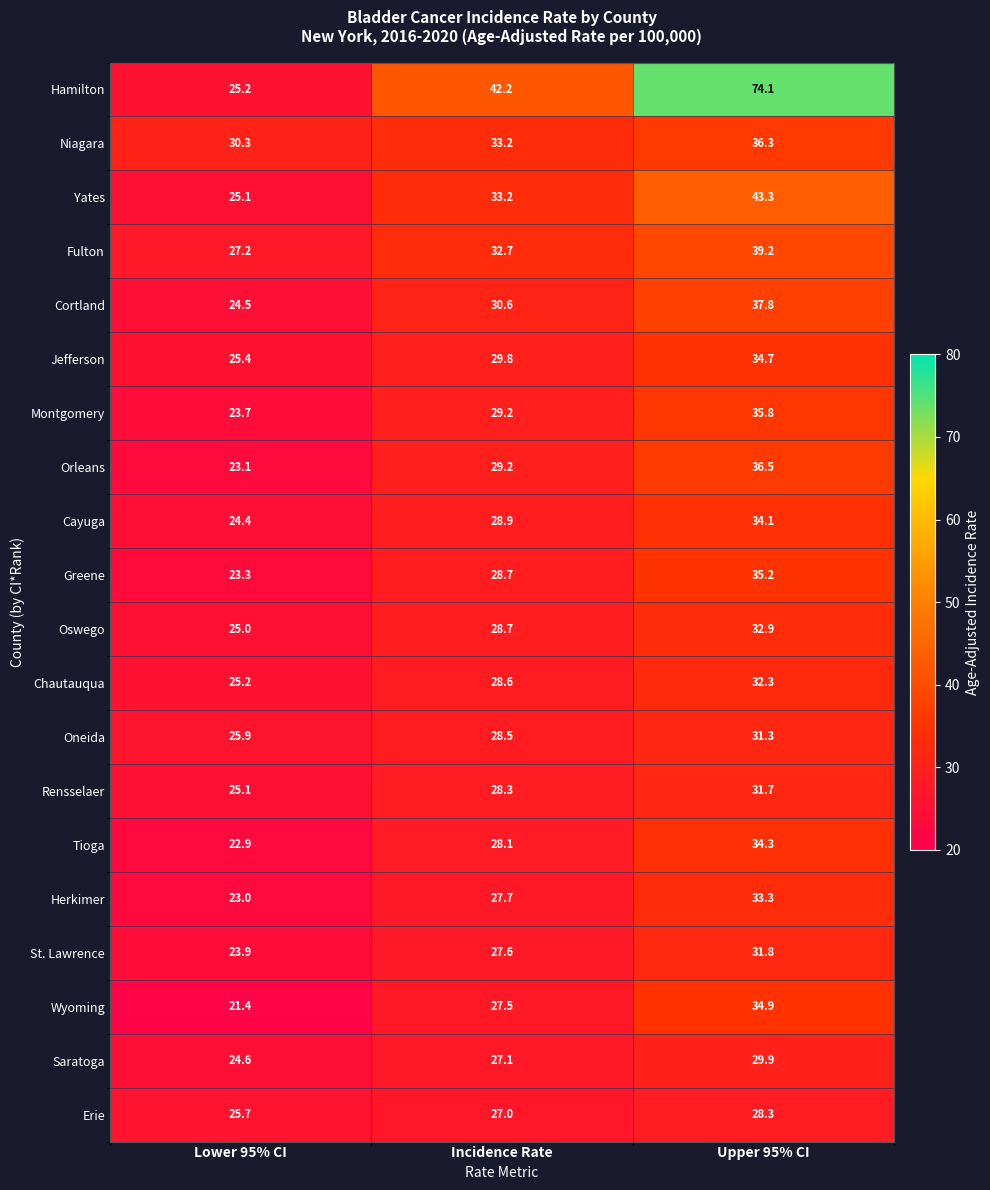

The Jefferson series shows 29.8 at Incidence Rate. True or false?

True